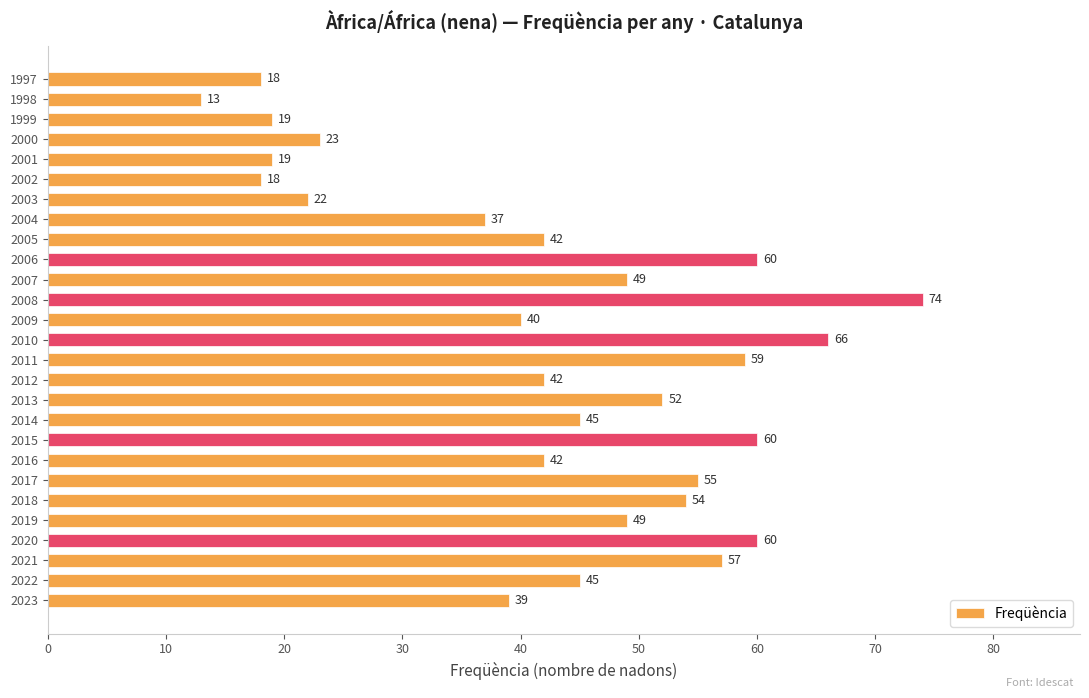

What is the minimum value shown in the chart?

13